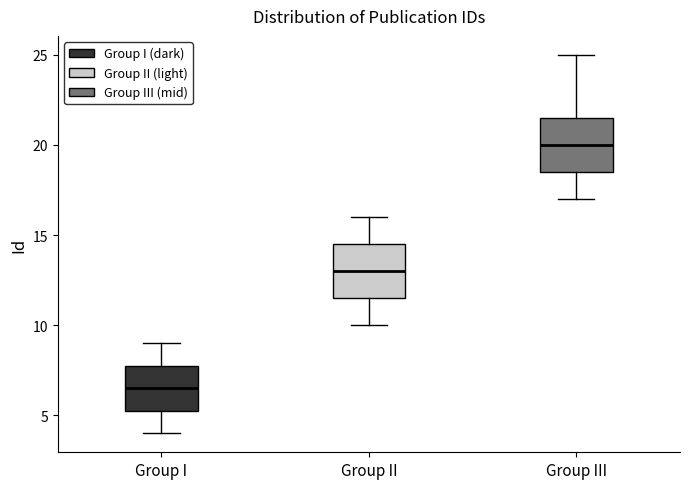

Reading left to right, read every box against the y-axis: the position of its median line, the range the box covers, and the ends of its whiskers. The values are not printed on the chart, so give them approximately, as read against the axis.

Group I: median 6.5, box 5.5 to 8.0, whiskers 4.0 to 9.0
Group II: median 13.0, box 11.5 to 14.5, whiskers 10.0 to 16.0
Group III: median 20.0, box 18.5 to 21.5, whiskers 17.0 to 25.0